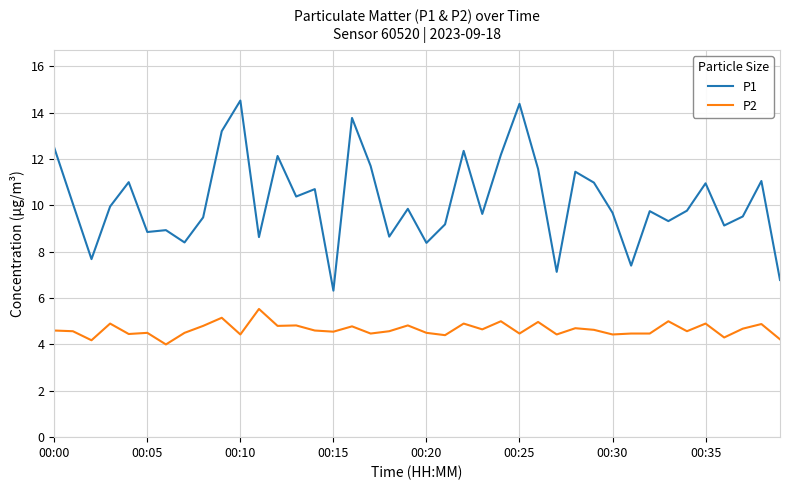

What is the maximum value shown in the chart?

14.5